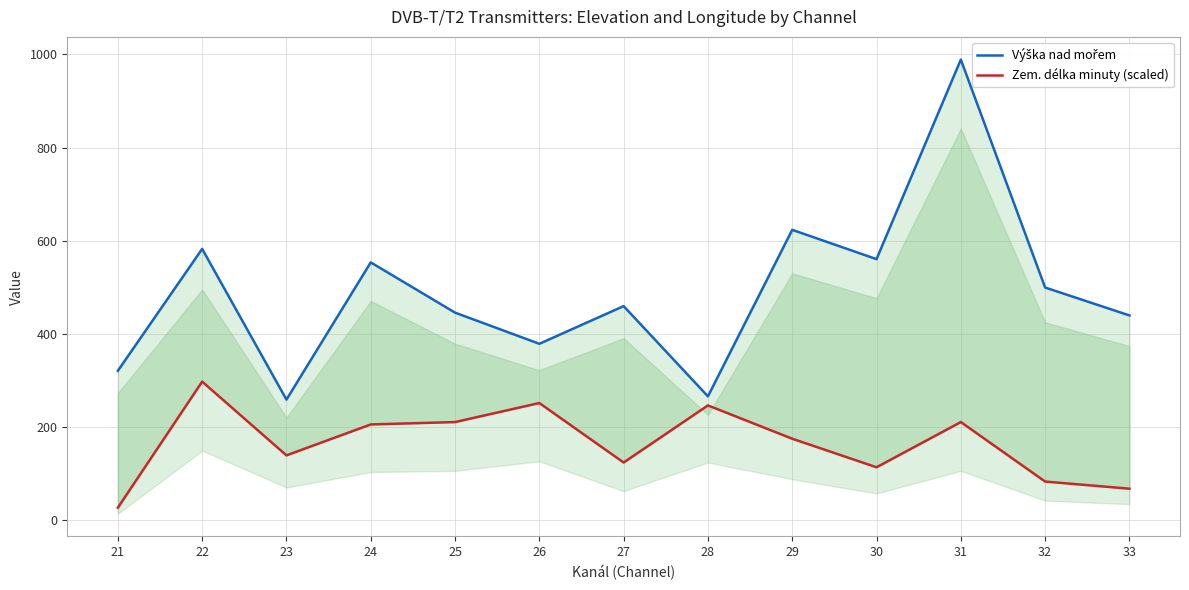

Read the Výška nad mořem value at 24.

553.0